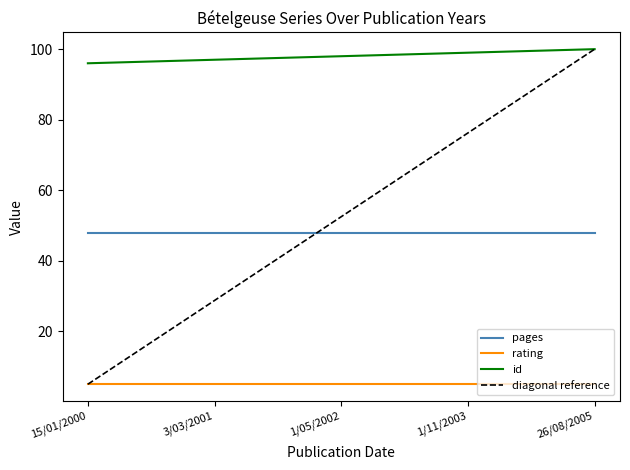

What is the difference between the id values at 15/01/2000 and 26/08/2005?

4